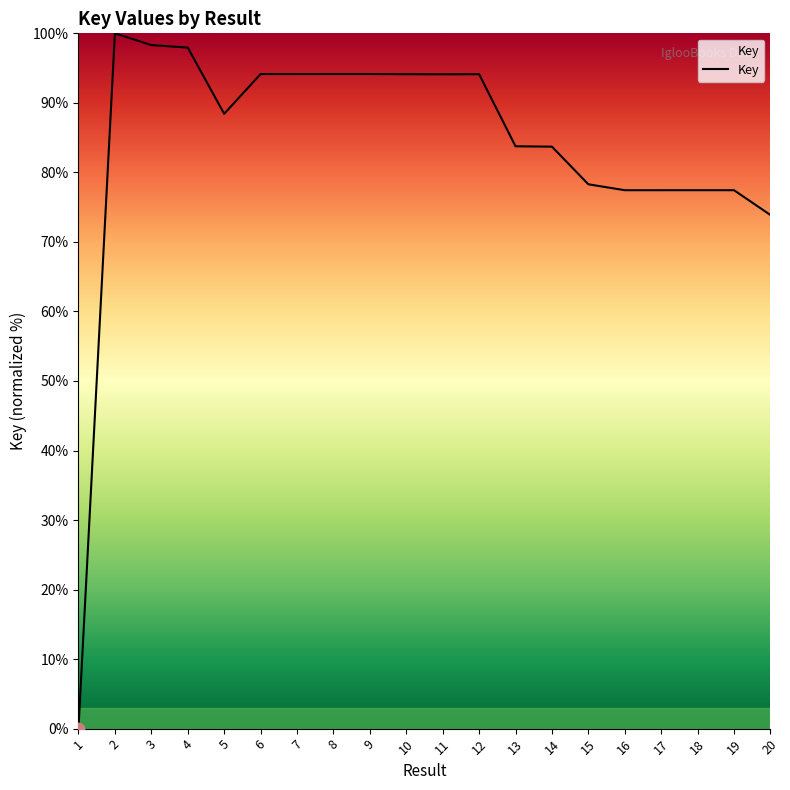

What is the change in value from 13 to 14?

-0.1